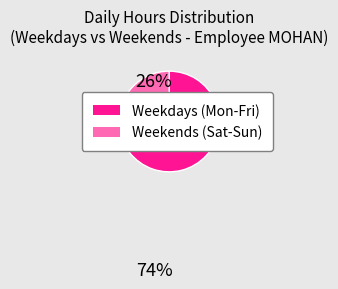

What is the largest slice in the pie chart?

Weekdays (Mon-Fri)